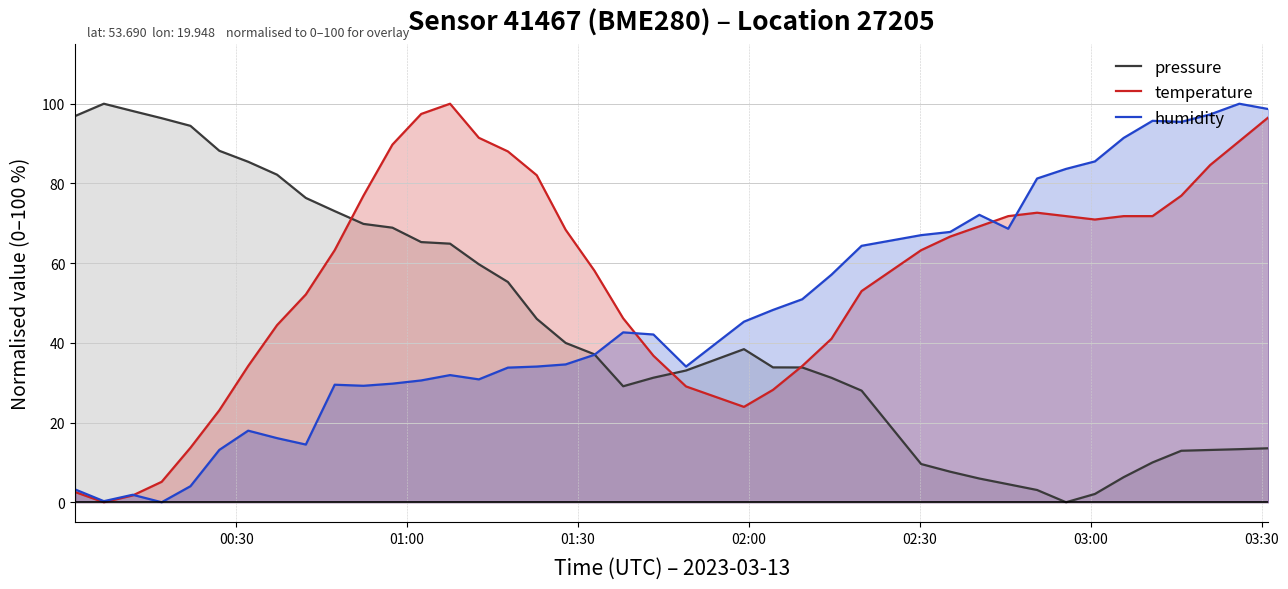

Which series has the widest spread of values?

pressure